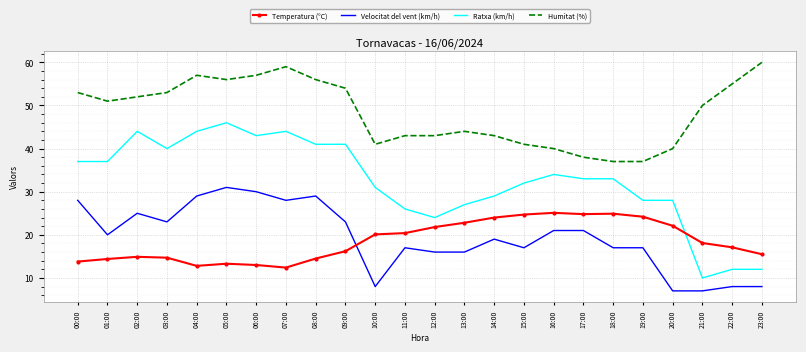

Read the Velocitat del vent (km/h) value at 18:00.

17.0